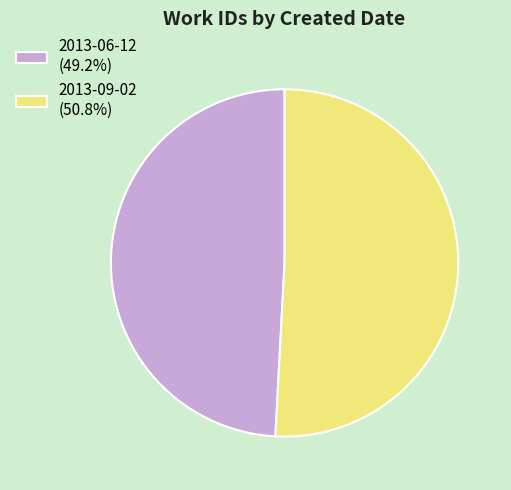

What is the largest slice in the pie chart?

2013-09-02